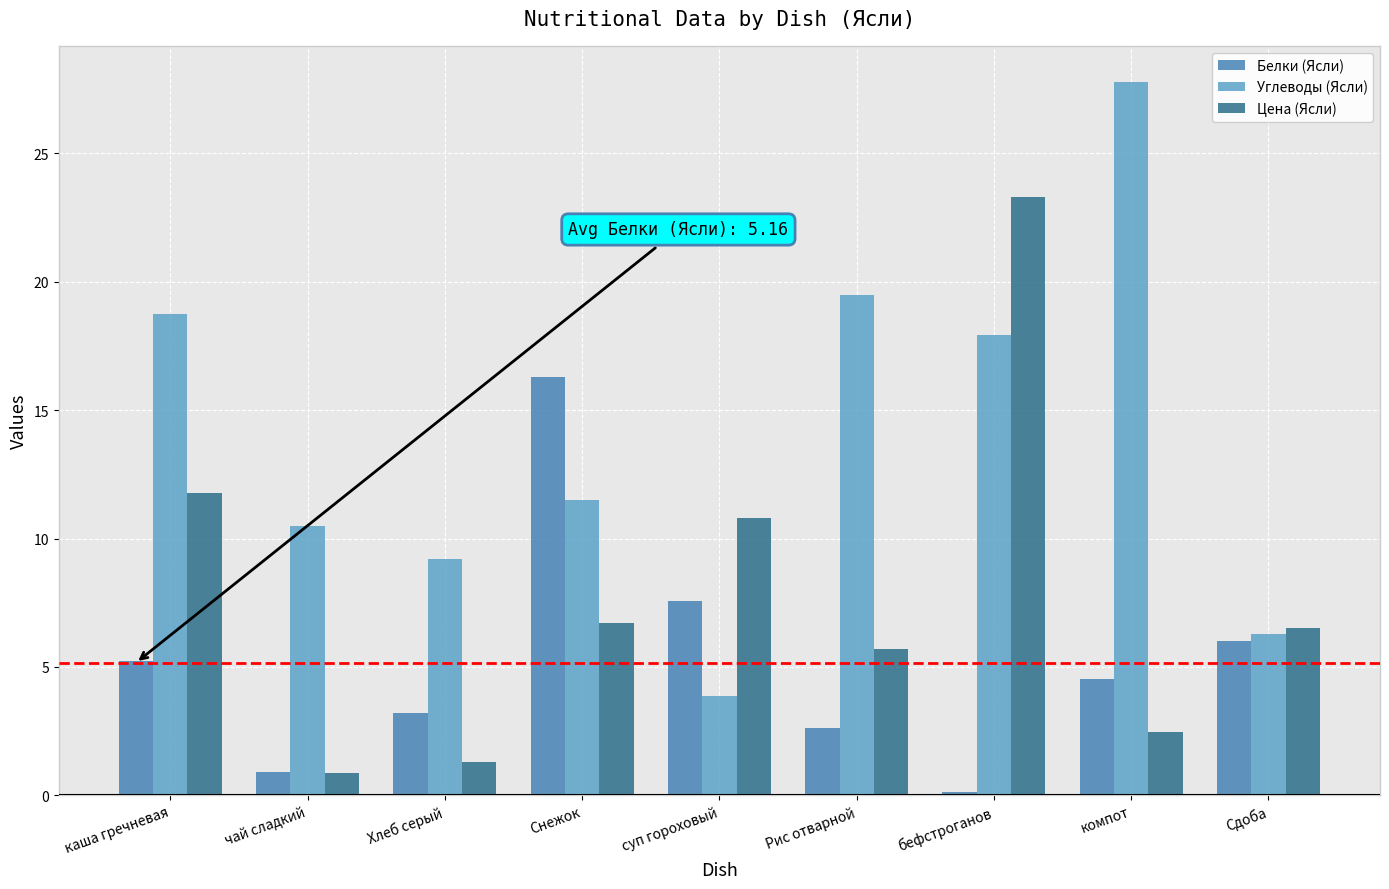

How many data points in Белки (Ясли) are less than 4?

4